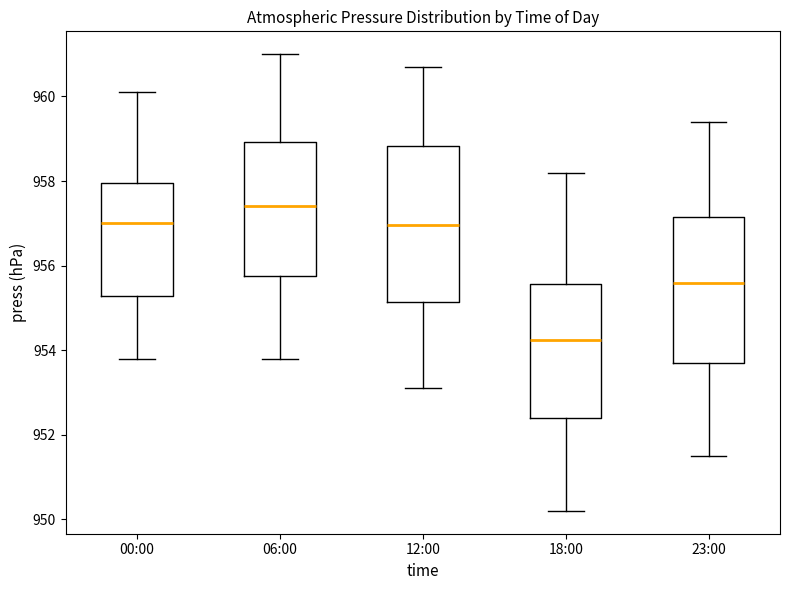

Reading left to right, read every box against the y-axis: the position of its median line, the range the box covers, and the ends of its whiskers. The values are not printed on the chart, so give them approximately, as read against the axis.

00:00: median 957.0, box 955.2 to 958.0, whiskers 953.8 to 960.2
06:00: median 957.4, box 955.8 to 959.0, whiskers 953.8 to 961.0
12:00: median 957.0, box 955.2 to 958.8, whiskers 953.2 to 960.8
18:00: median 954.2, box 952.4 to 955.6, whiskers 950.2 to 958.2
23:00: median 955.6, box 953.8 to 957.2, whiskers 951.6 to 959.4